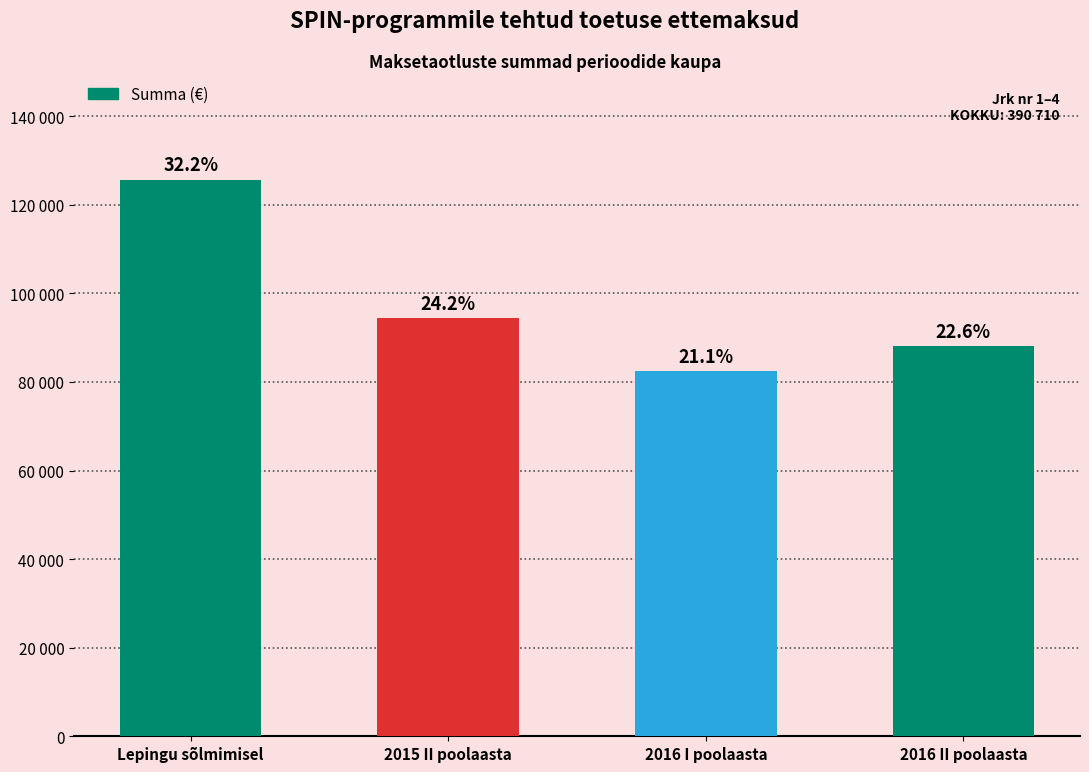

Reading left to right, what are all the values shown in this chart?

125722.0	94389.0	82484.0	88115.0